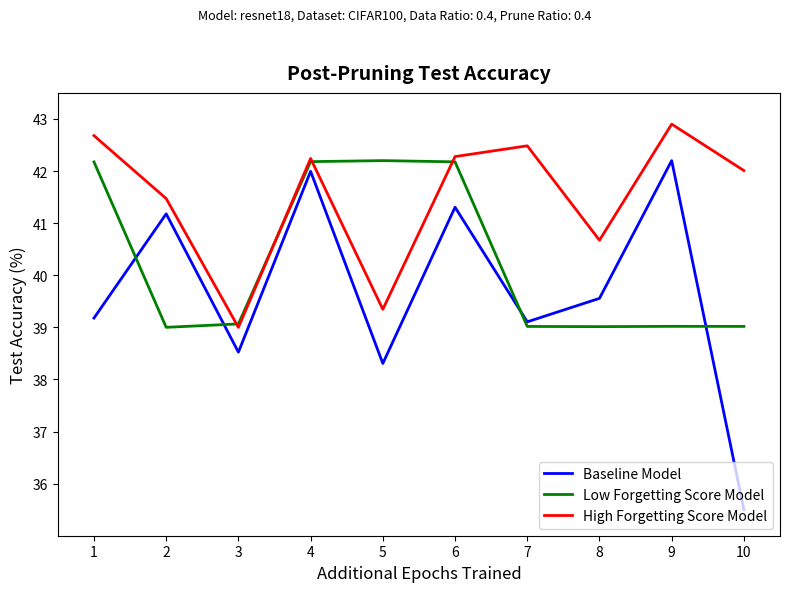

What is the difference between the maximum and minimum values in the High Forgetting Score Model series?

3.9